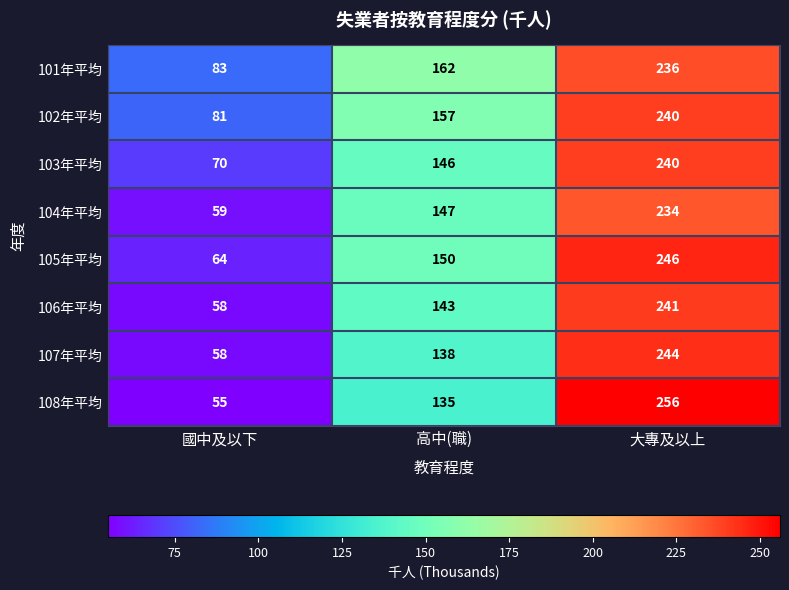

What is the approximate value of 102年平均 at 高中(職)?

157